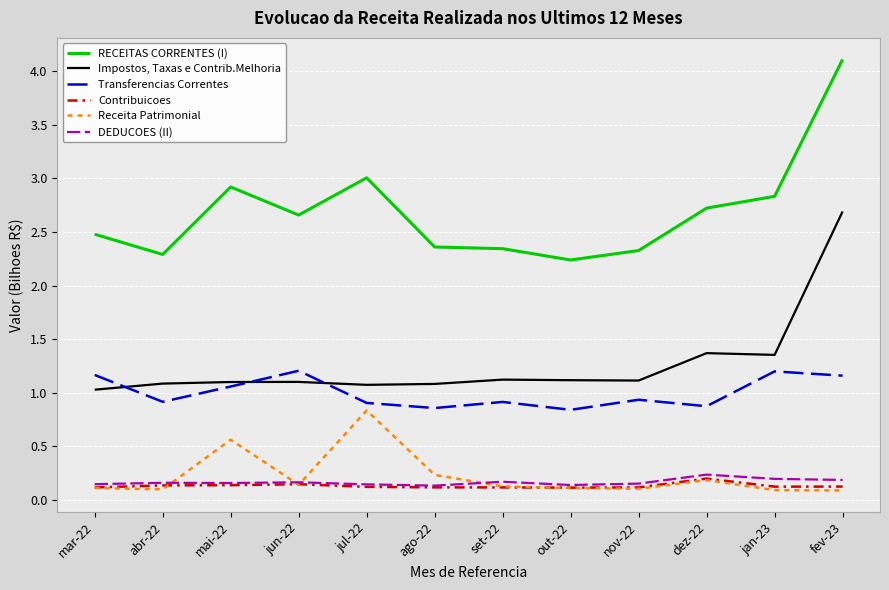

True or false: Receita Patrimonial and RECEITAS CORRENTES (I) cross at least once.

False